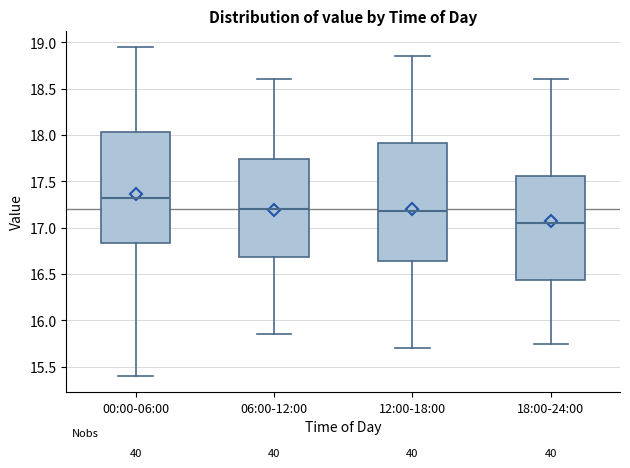

Which box's median line is the highest?

00:00-06:00